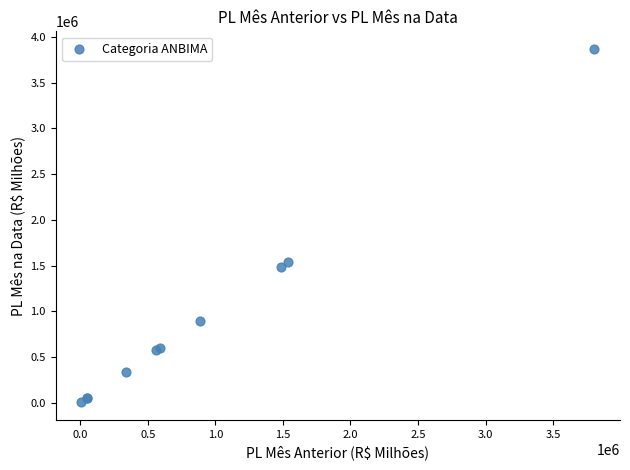

What Y value in the scatter plot is closest to 1937151?

1543998.1